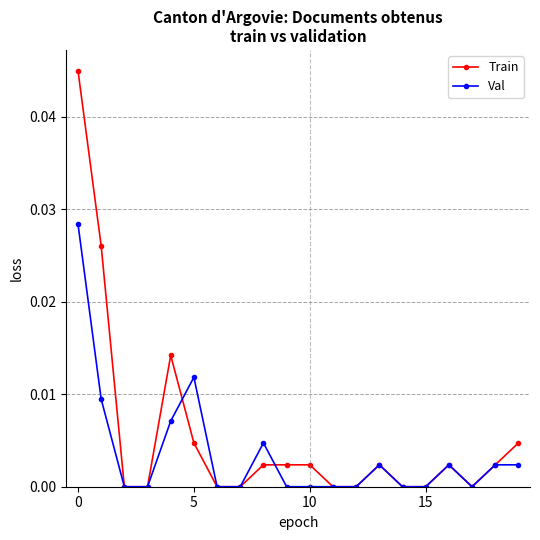

Rank the series by their maximum value, from lowest to highest.

Val, Train